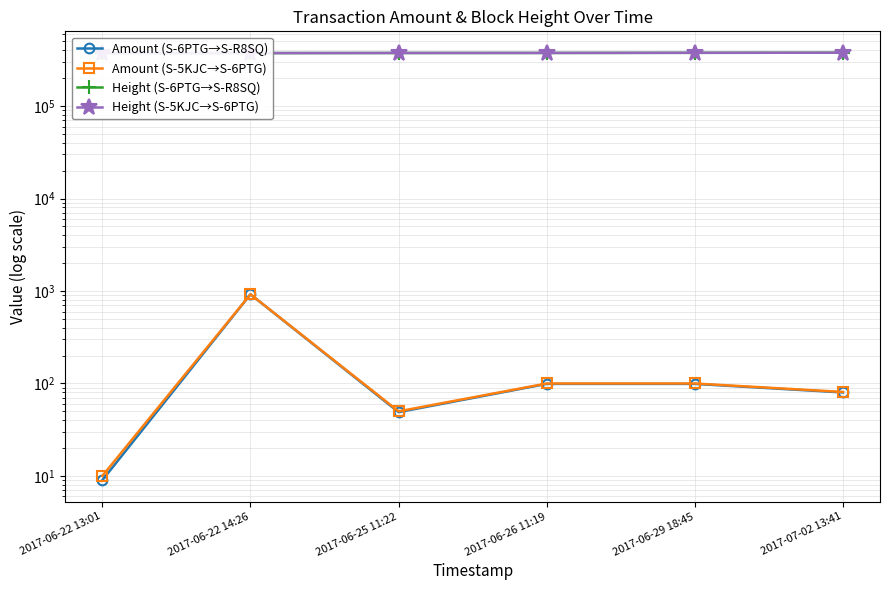

What position from the right is 2017-06-22 13:01?

6